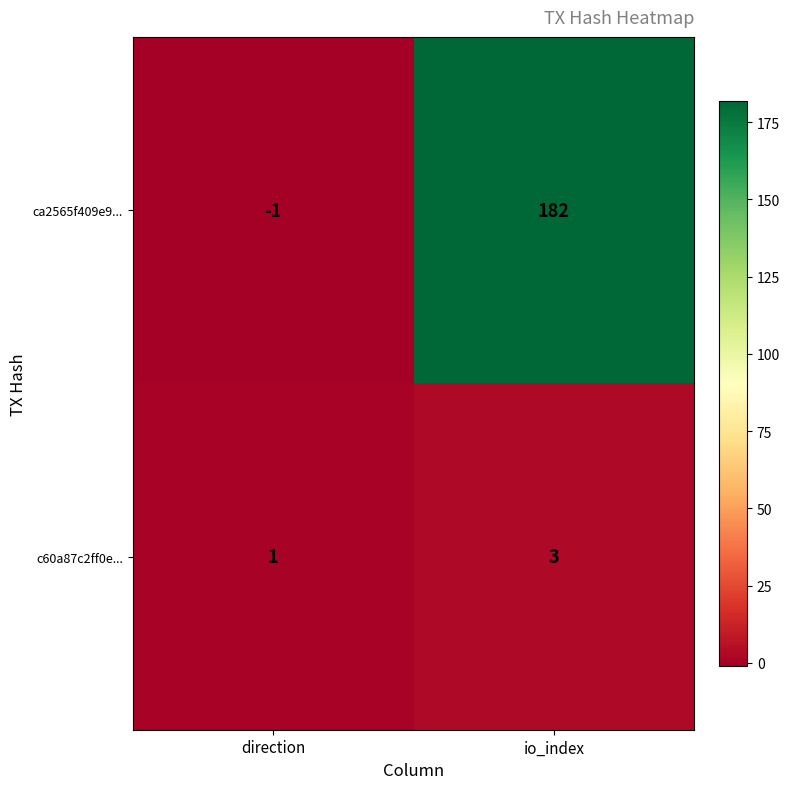

True or false: ca2565f409e9... has a value of 182 at io_index.

True